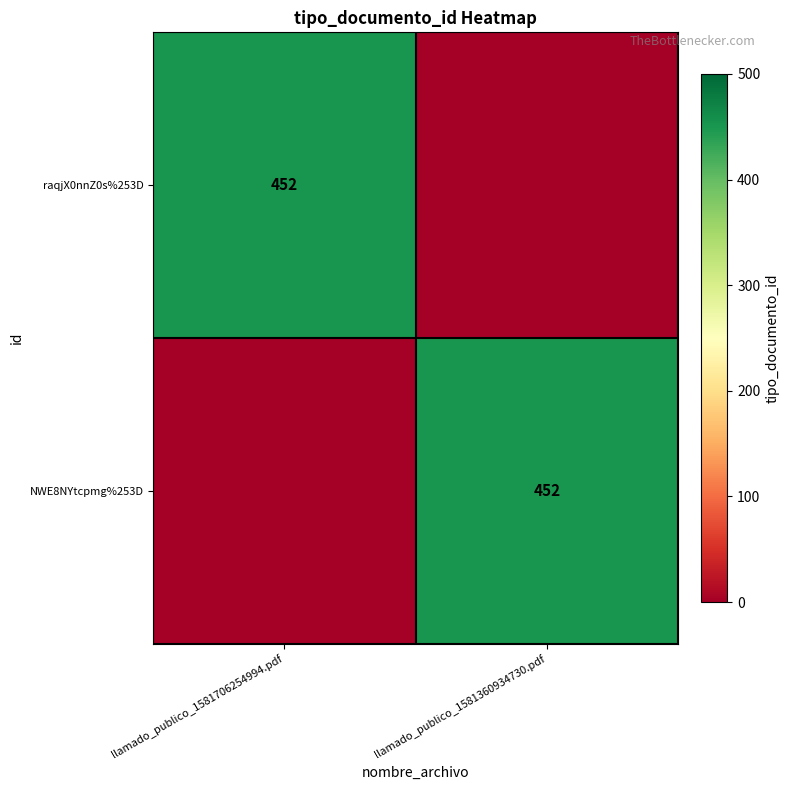

At which category is the sum across all series the highest?

llamado_publico_1581706254994.pdf